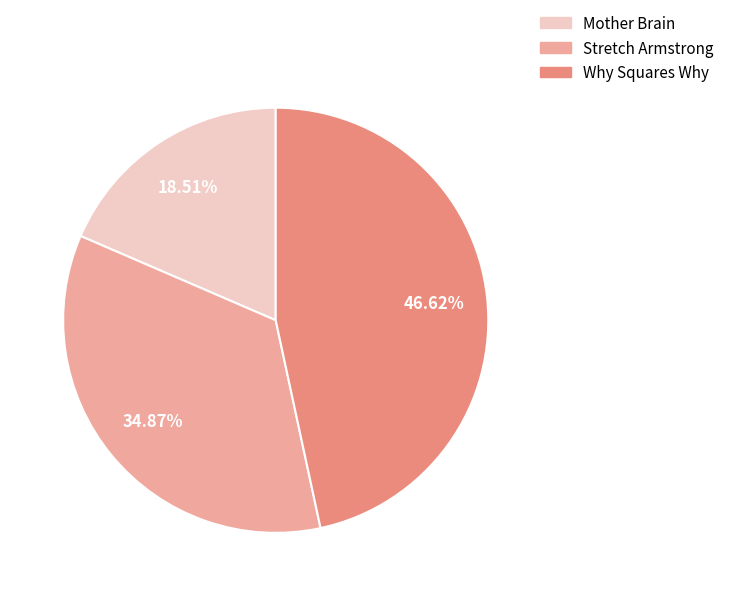

To the nearest percent, what is the difference between the largest and smallest slice percentages?

28%